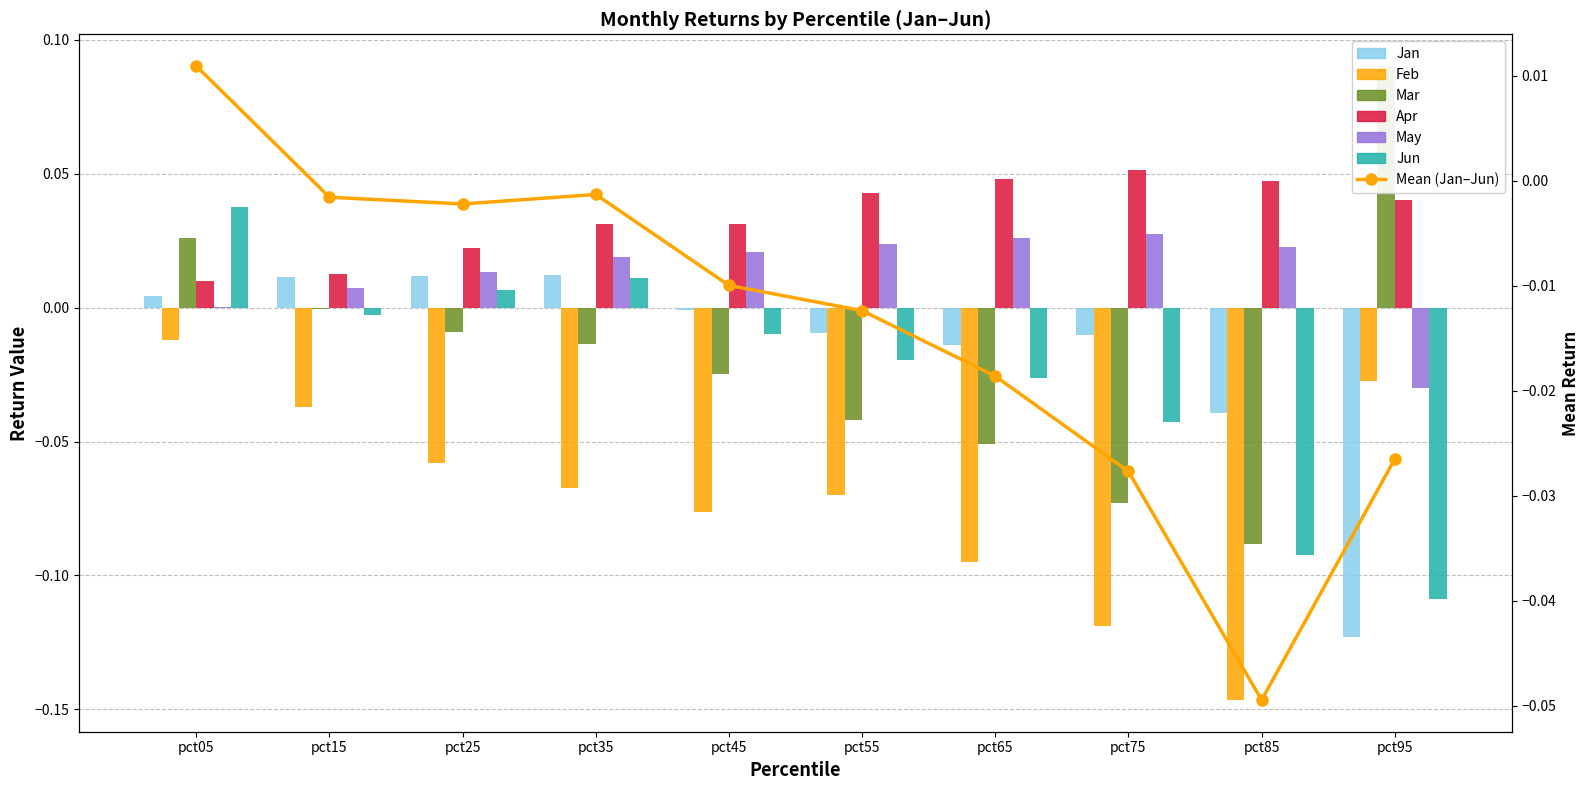

How many series are shown in this chart?

6